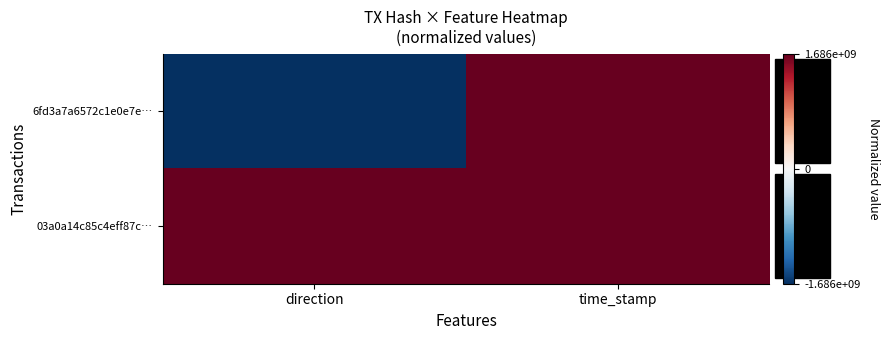

How many categories are shown in the chart?

2